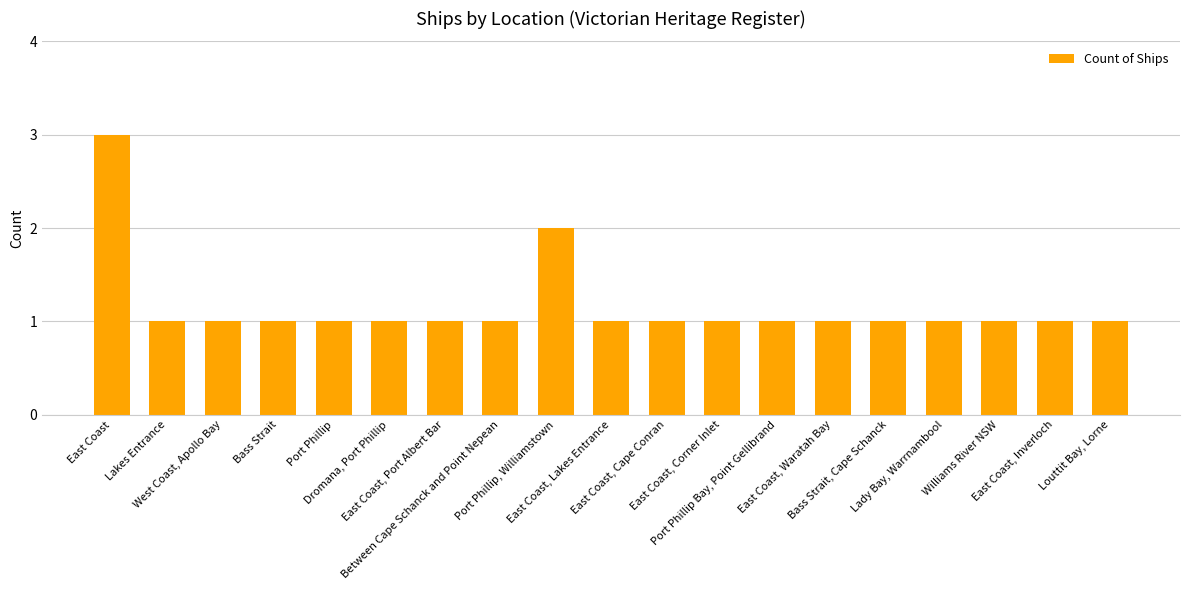

What is the greatest value displayed?

3